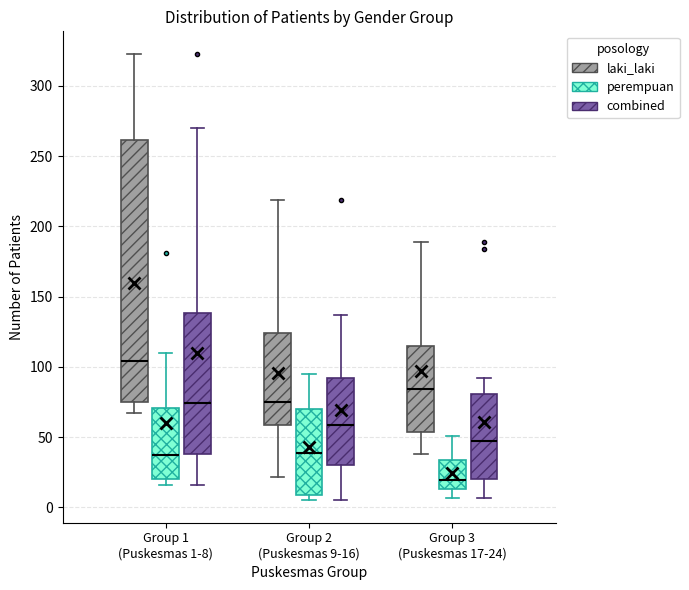

Reading left to right, transcribe this box plot: for each box, give where its median line is, the range the box spans, and where its two whiskers end, as read against the y-axis. The values are not printed on the chart, so give them approximately, as read against the axis.

Group 1 (Puskesmas 1-8) (laki_laki): median 105, box 75 to 260, whiskers 65 to 325
Group 1 (Puskesmas 1-8) (perempuan): median 35, box 20 to 70, whiskers 15 to 110
Group 1 (Puskesmas 1-8) (combined): median 75, box 40 to 140, whiskers 15 to 270
Group 2 (Puskesmas 9-16) (laki_laki): median 75, box 60 to 125, whiskers 20 to 220
Group 2 (Puskesmas 9-16) (perempuan): median 40, box 10 to 70, whiskers 5 to 95
Group 2 (Puskesmas 9-16) (combined): median 60, box 30 to 90, whiskers 5 to 135
Group 3 (Puskesmas 17-24) (laki_laki): median 85, box 55 to 115, whiskers 40 to 190
Group 3 (Puskesmas 17-24) (perempuan): median 20, box 15 to 35, whiskers 5 to 50
Group 3 (Puskesmas 17-24) (combined): median 45, box 20 to 80, whiskers 5 to 90